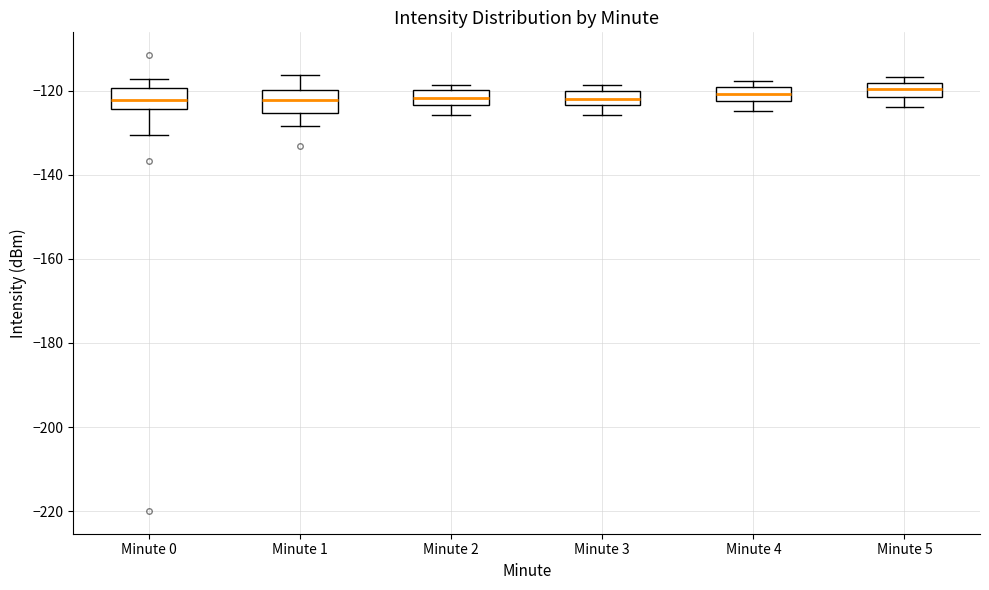

Where does the lower whisker of the box for Minute 3 end on the y-axis? The values are not printed on the chart, so give them approximately, as read against the axis.

-126